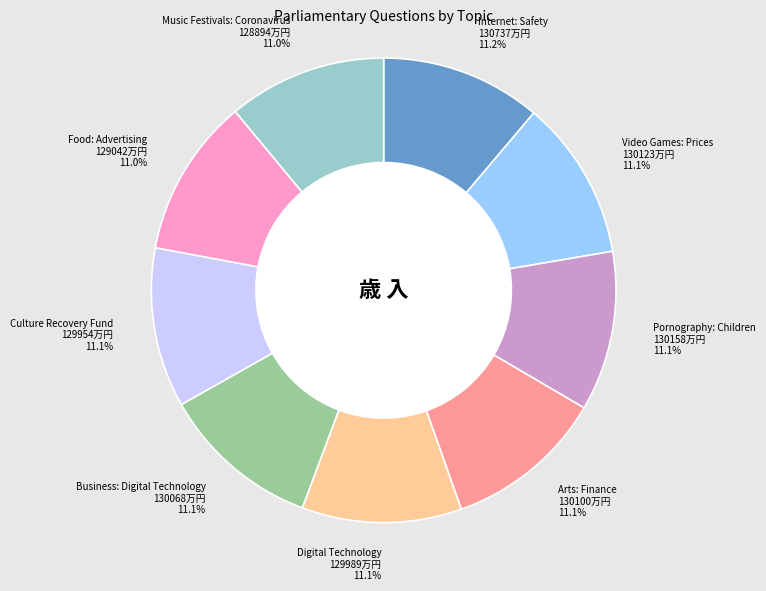

How many slices are in this pie chart?

9